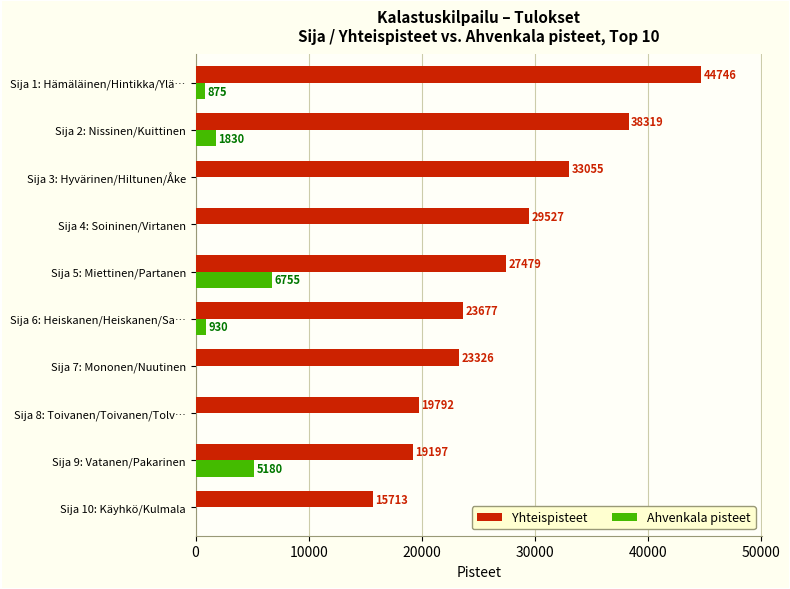

What is the maximum value shown in the chart?

44746